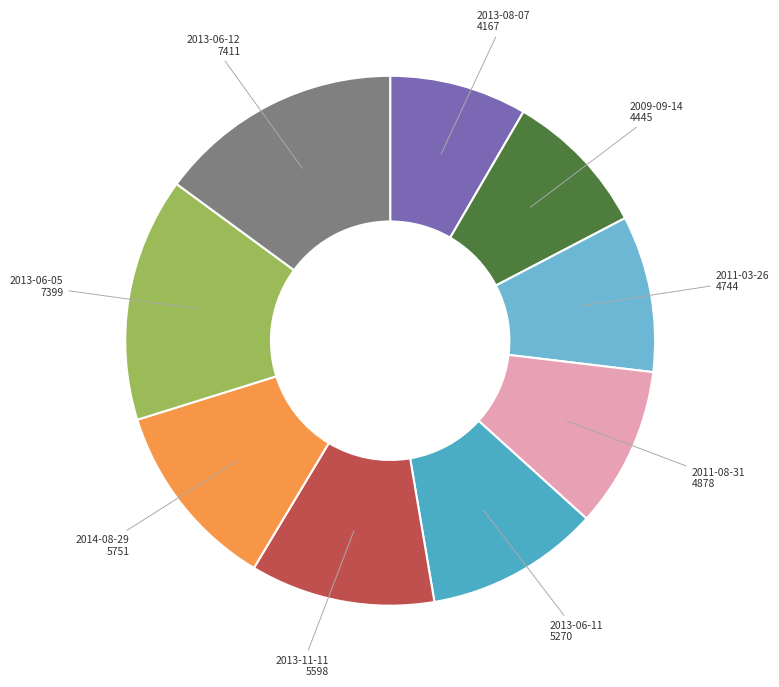

How many slices are in this pie chart?

9